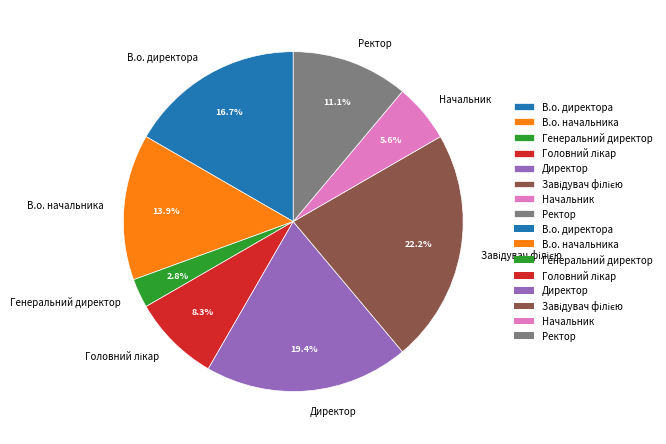

Which has a higher value, Генеральний директор or Начальник?

Начальник